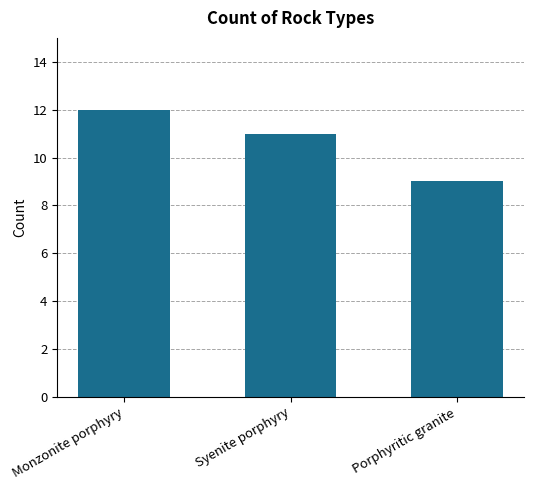

Which category has the highest value across all series?

Monzonite porphyry